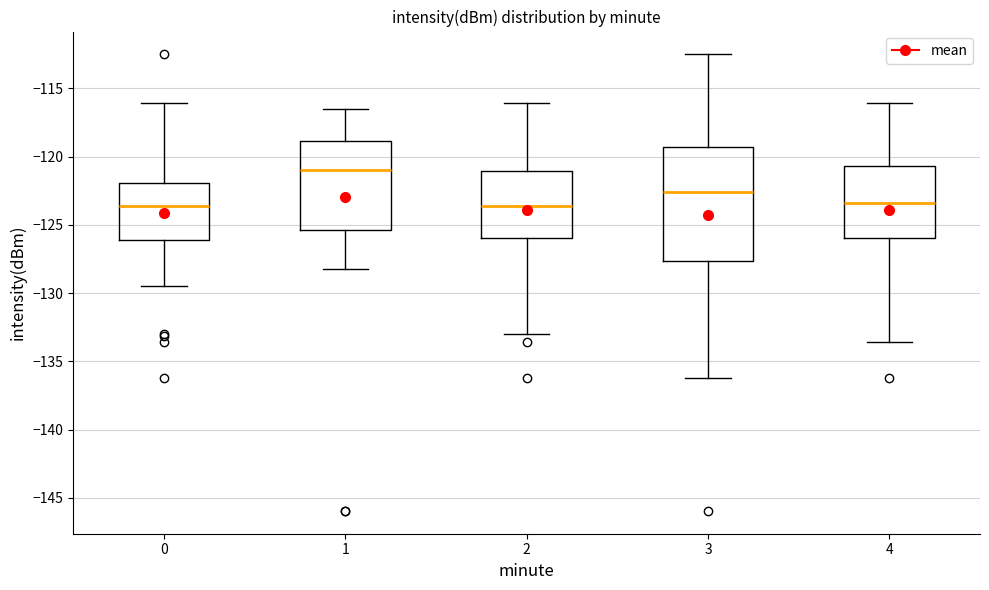

Reading left to right, transcribe this box plot: for each box, give where its median line is, the range the box spans, and where its two whiskers end, as read against the y-axis. The values are not printed on the chart, so give them approximately, as read against the axis.

0: median -123.5, box -126.0 to -122.0, whiskers -129.5 to -116.0
1: median -121.0, box -125.5 to -119.0, whiskers -128.0 to -116.5
2: median -123.5, box -126.0 to -121.0, whiskers -133.0 to -116.0
3: median -122.5, box -127.5 to -119.5, whiskers -136.0 to -112.5
4: median -123.5, box -126.0 to -120.5, whiskers -133.5 to -116.0